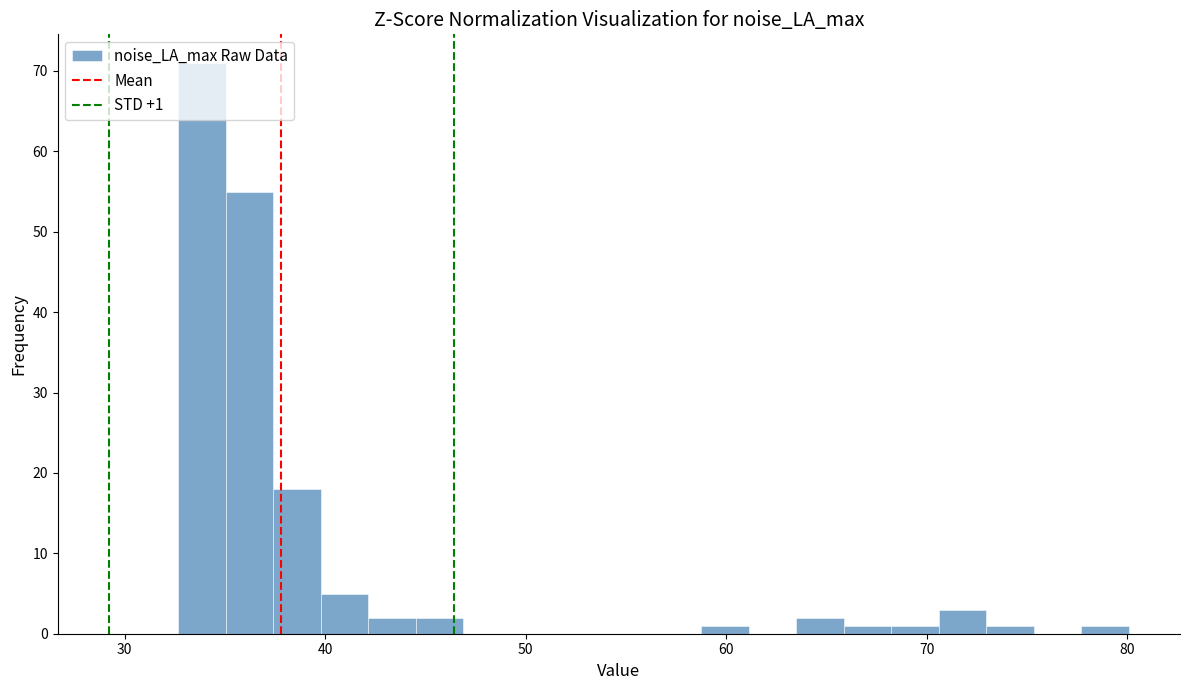

Around what value on the x-axis is the tallest bar? Give the approximate position of its centre, as read against the axis.

34